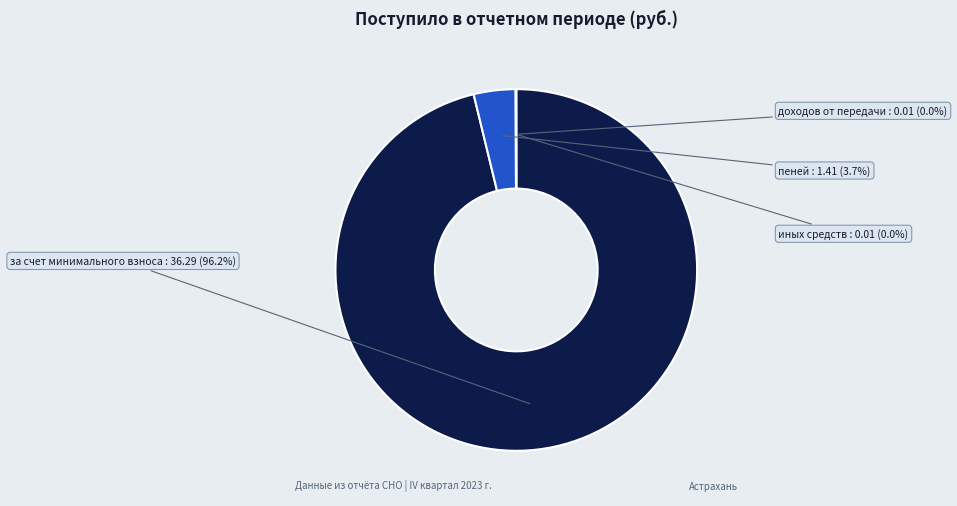

Is there a majority slice in this chart?

Yes